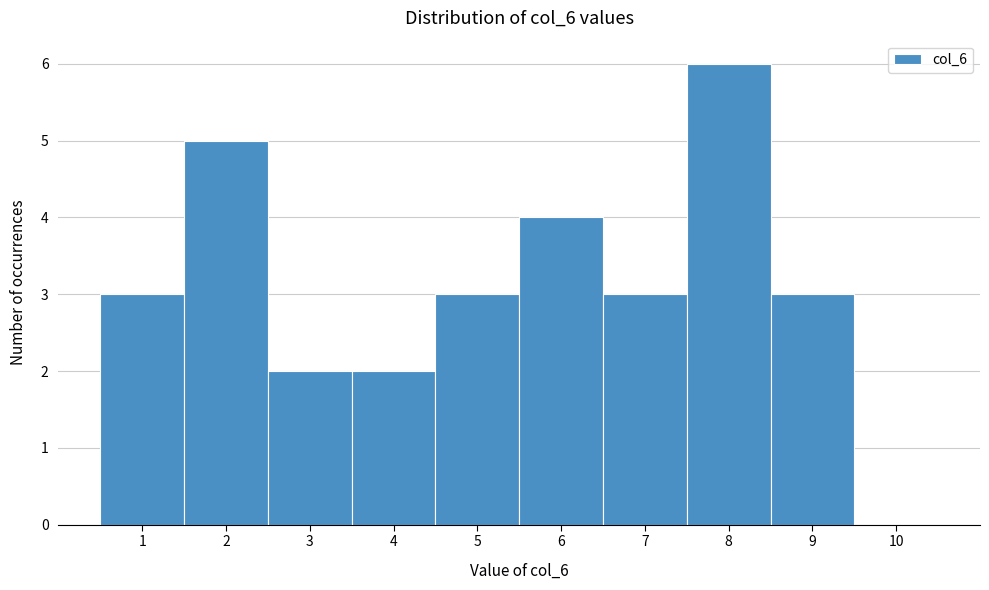

What is the height of the bar covering 7.5 to 8.5 on the x-axis? The values are not printed on the chart, so give them approximately, as read against the axis.

6